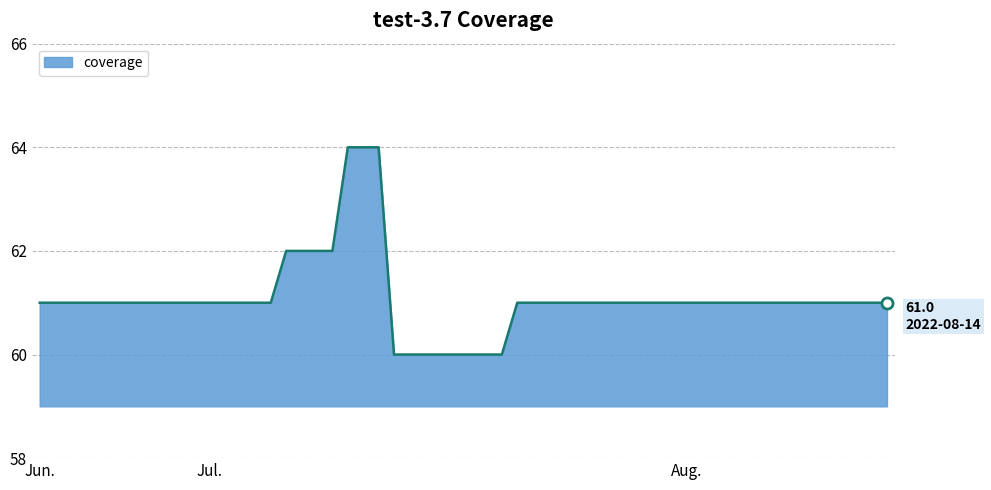

What is the greatest value displayed?

64